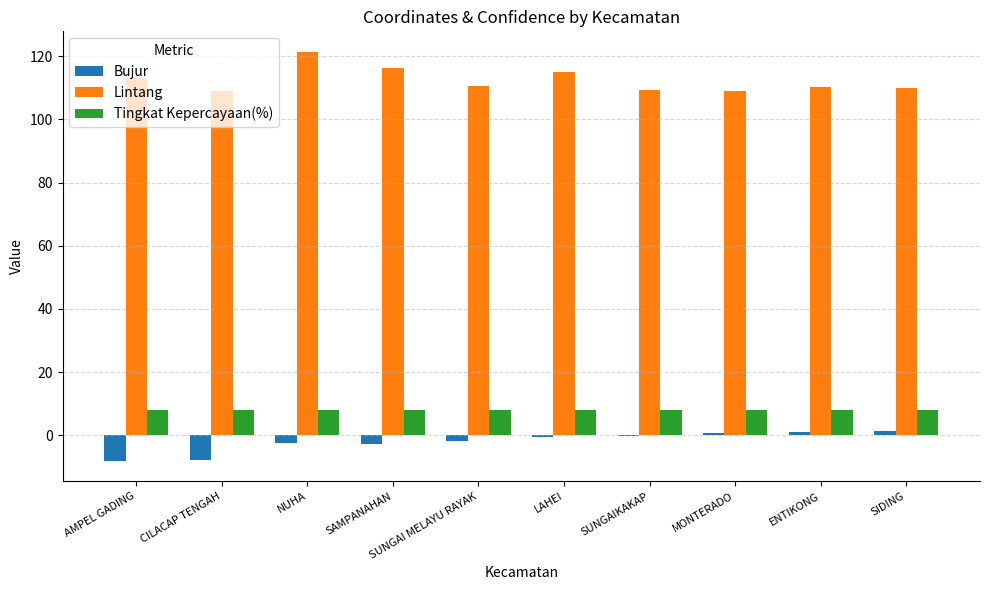

How many groups of bars are there?

10